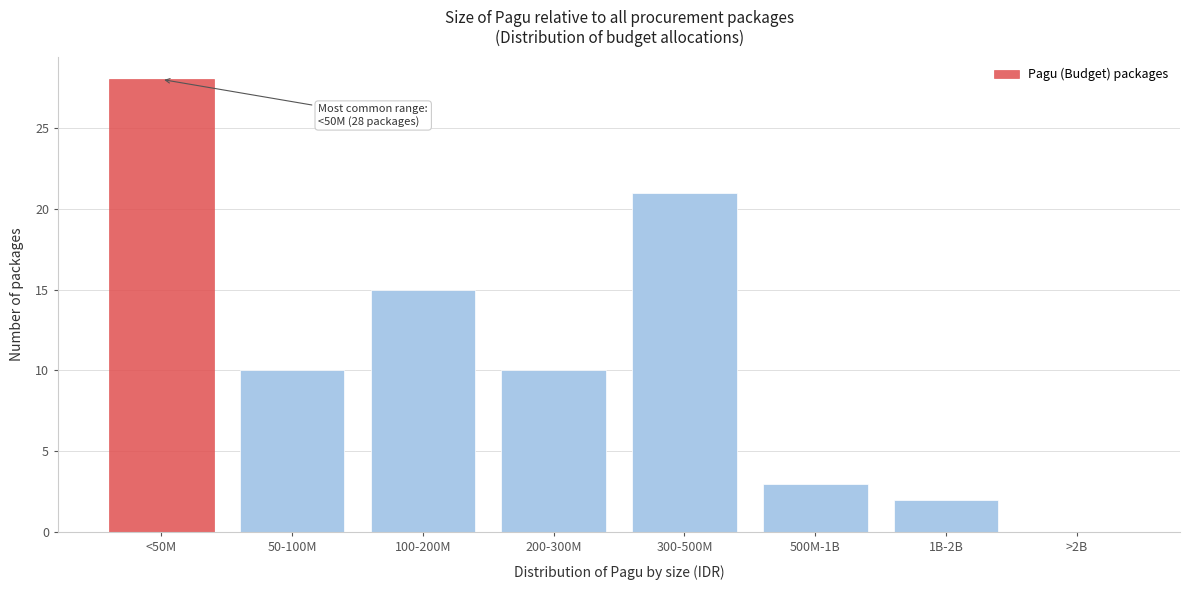

Reading right to left, list all the values displayed in this chart.

>2B=0	1B-2B=2	500M-1B=3	300-500M=21	200-300M=10	100-200M=15	50-100M=10	<50M=28